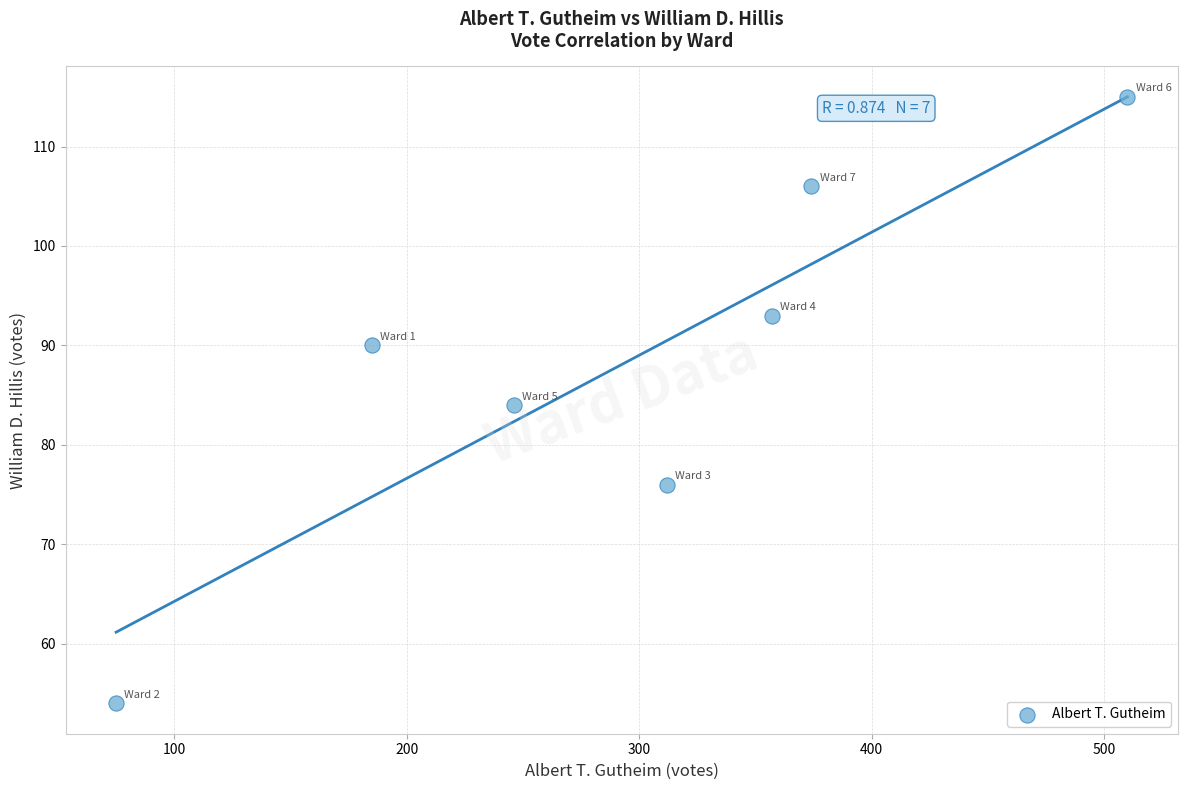

What is the average Y value?

88